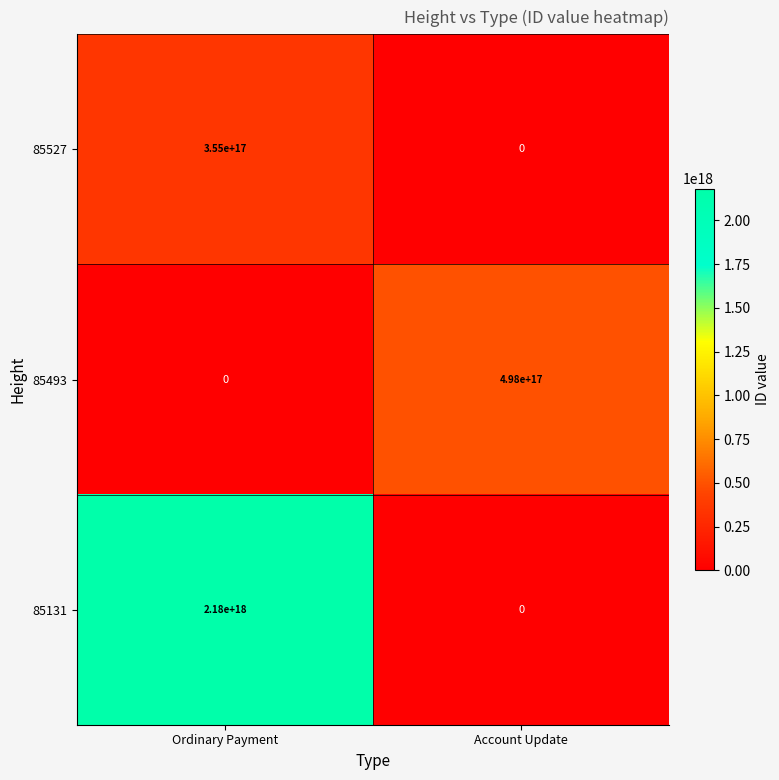

Count the number of data series in this chart.

3